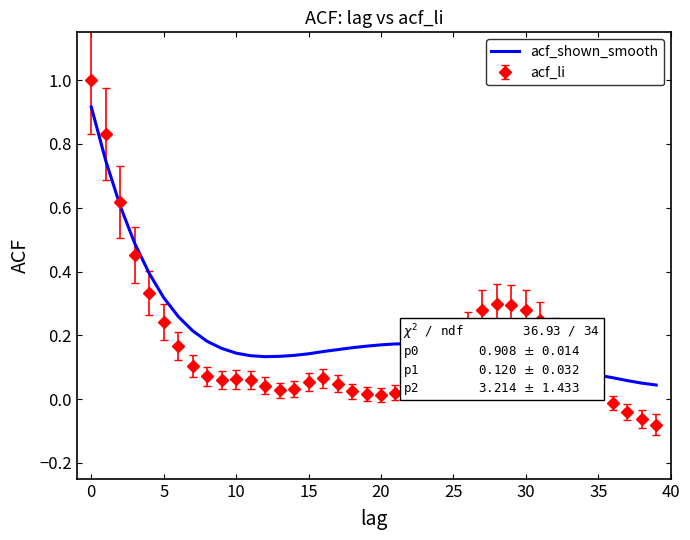

What is the maximum value shown in the chart?

1.0